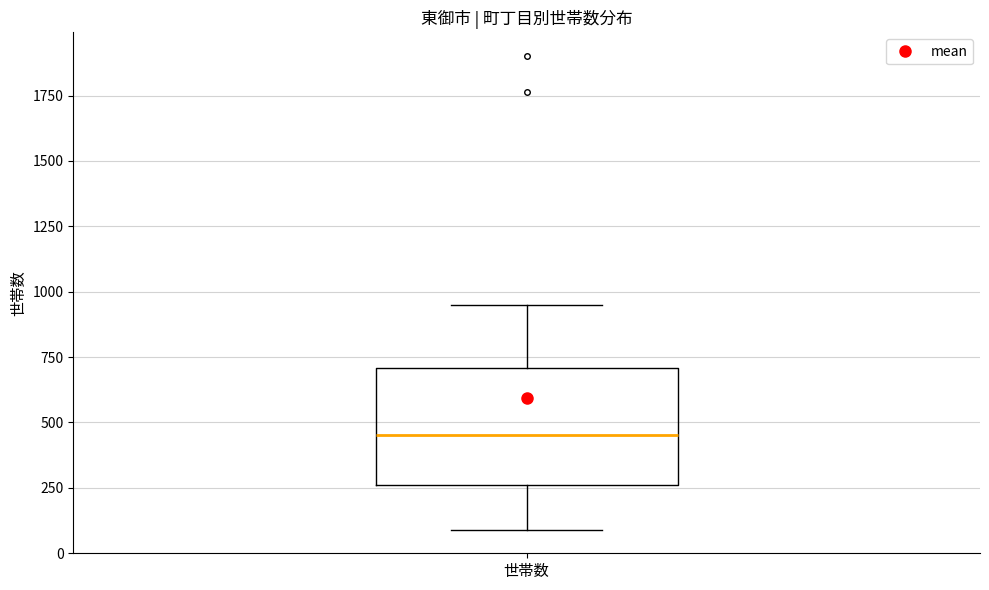

Transcribe this box plot: give where the median line is, the range the box spans, and where the two whiskers end, as read against the y-axis. The values are not printed on the chart, so give them approximately, as read against the axis.

median 450, box 250 to 700, whiskers 100 to 950